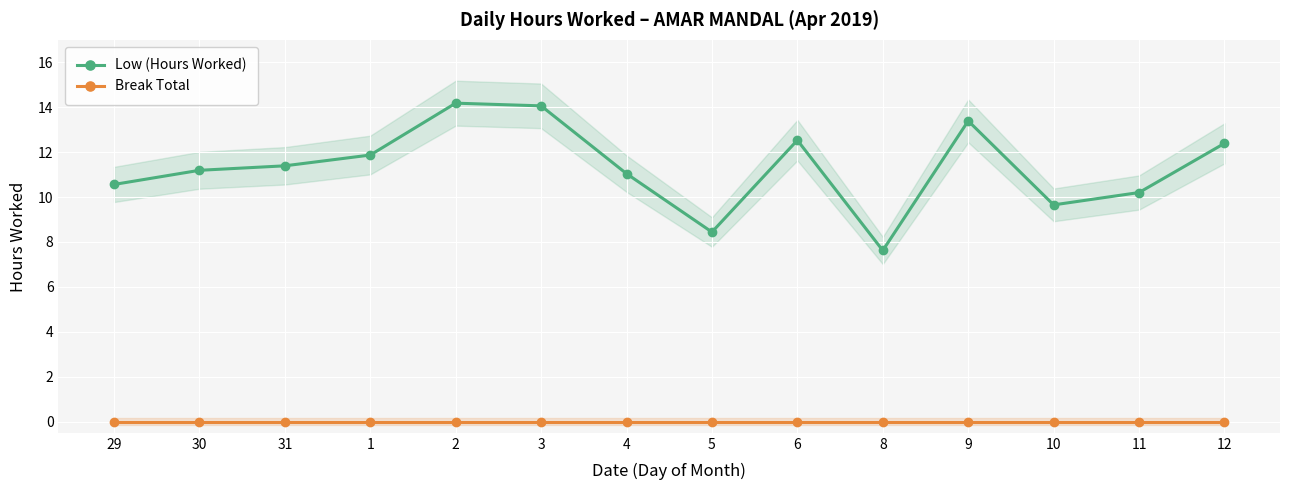

What position from the right is 10?

3